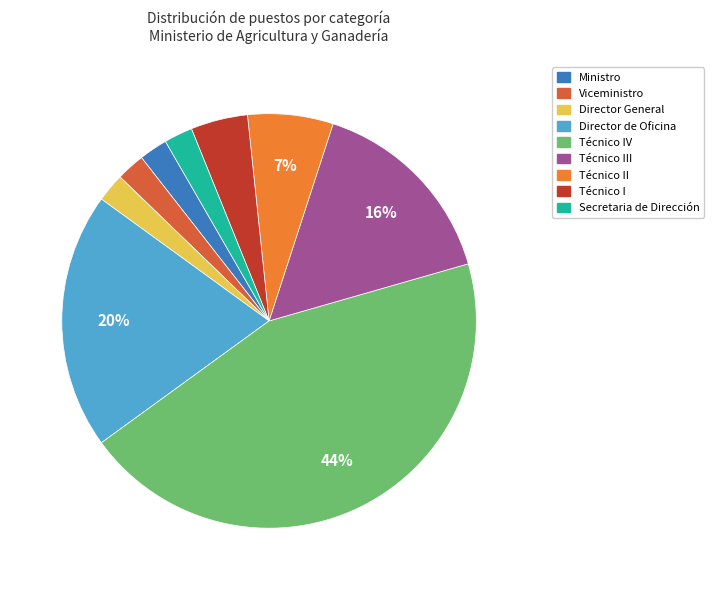

To the nearest percent, what is the difference between the largest and smallest slice percentages?

42%